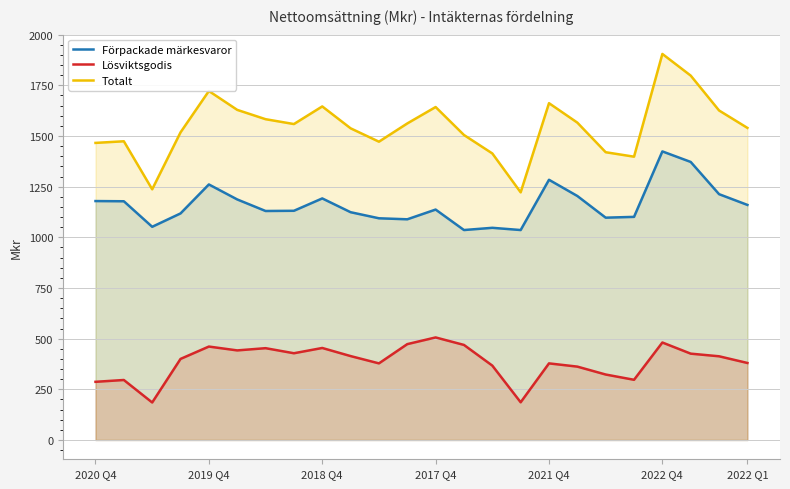

List the series in order of their overall mean, lowest first.

Lösviktsgodis, Förpackade märkesvaror, Totalt